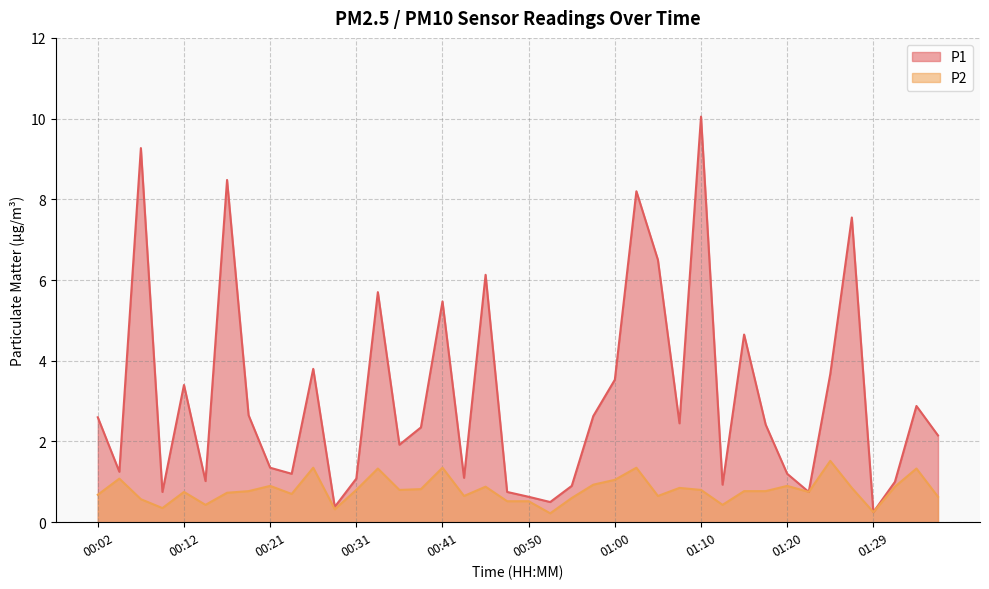

At which label is P1 closest to 5?

01:15